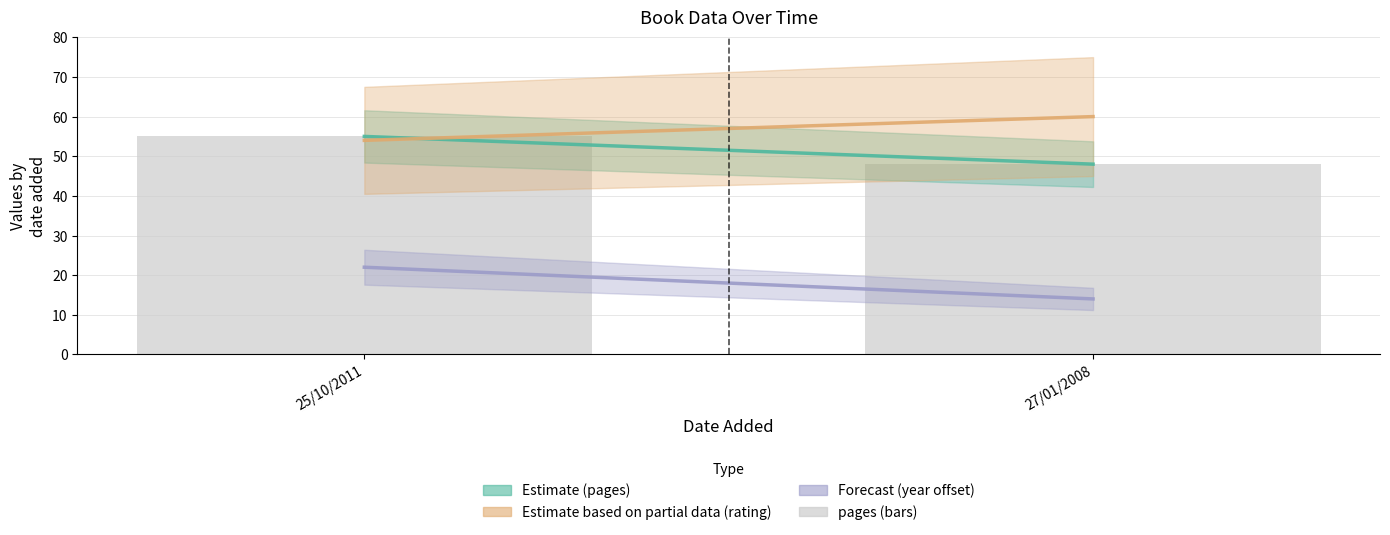

What position from the right is 25/10/2011?

2